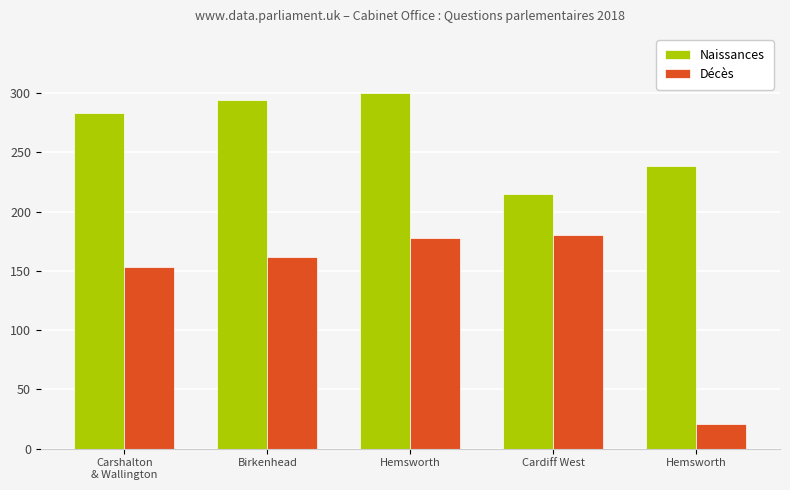

True or false: Naissances has a value of 439.3 at Carshalton
& Wallington.

False